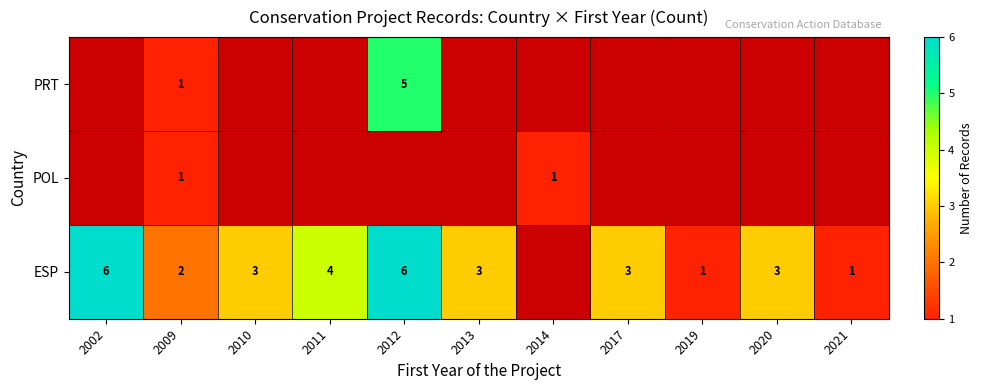

How many data points does each series have?

11